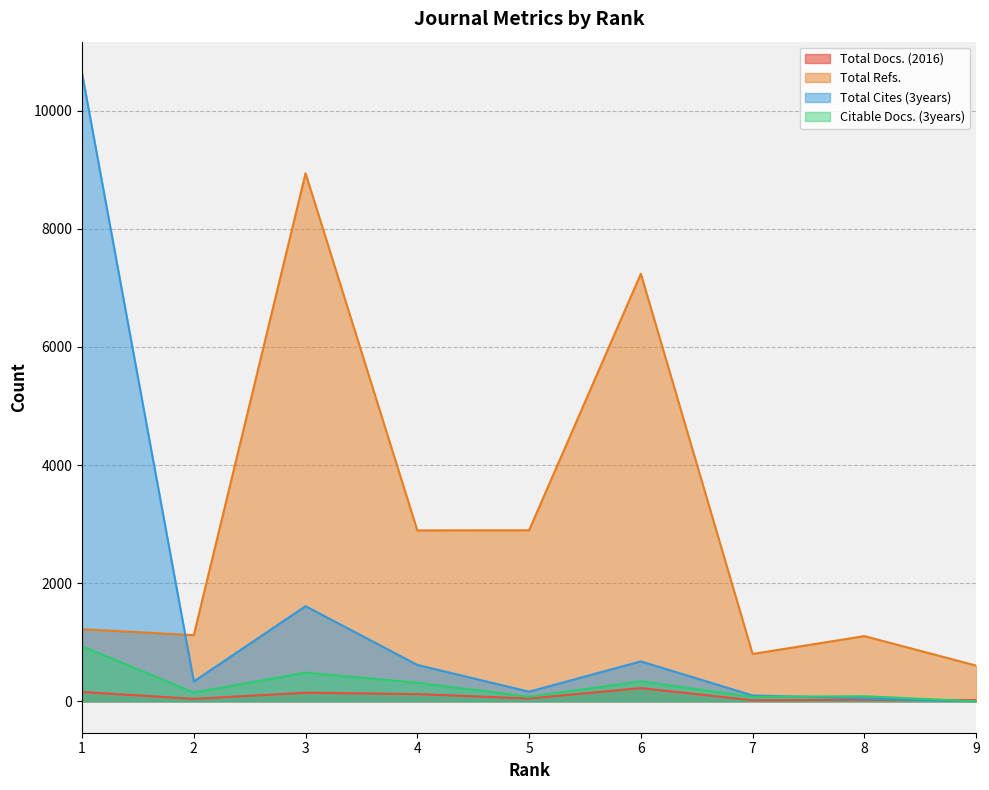

After their last crossing, which series has the higher values: Total Cites (3years) or Citable Docs. (3years)?

Citable Docs. (3years)